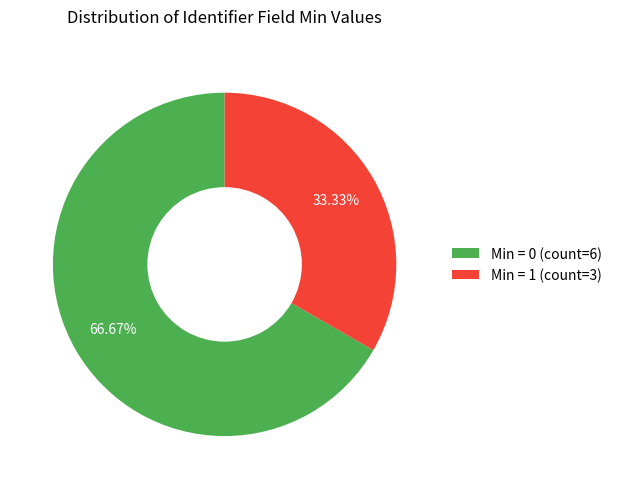

Does any single category account for the majority?

Yes